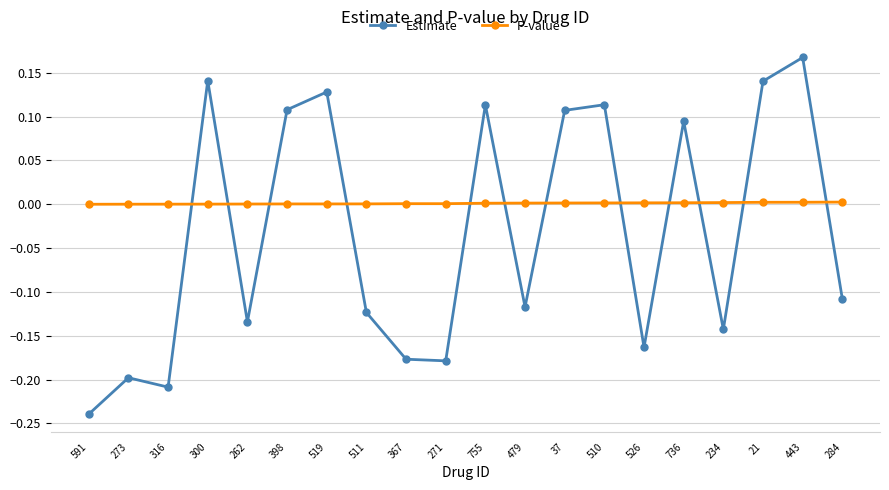

Which series has the widest spread of values?

Estimate